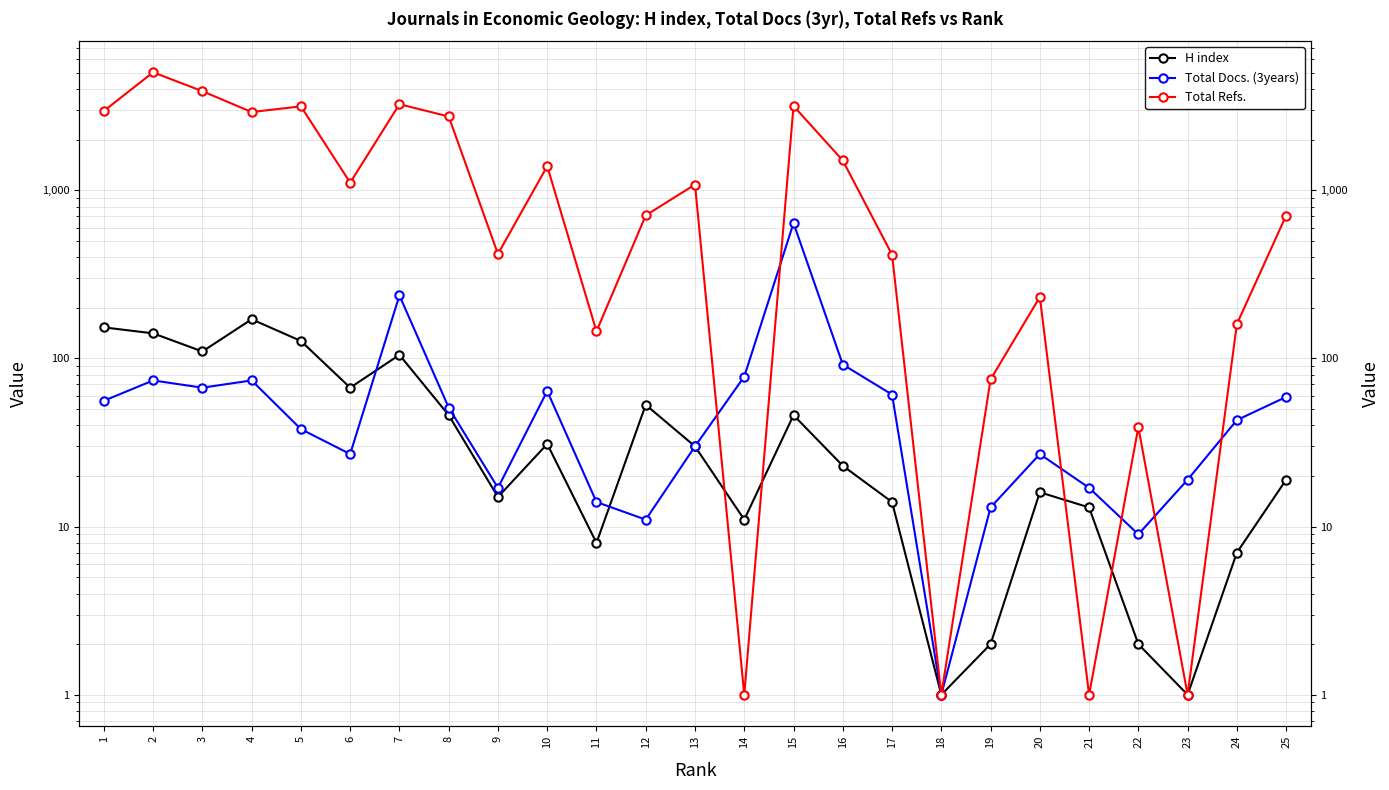

Which category has the highest value across all series?

2